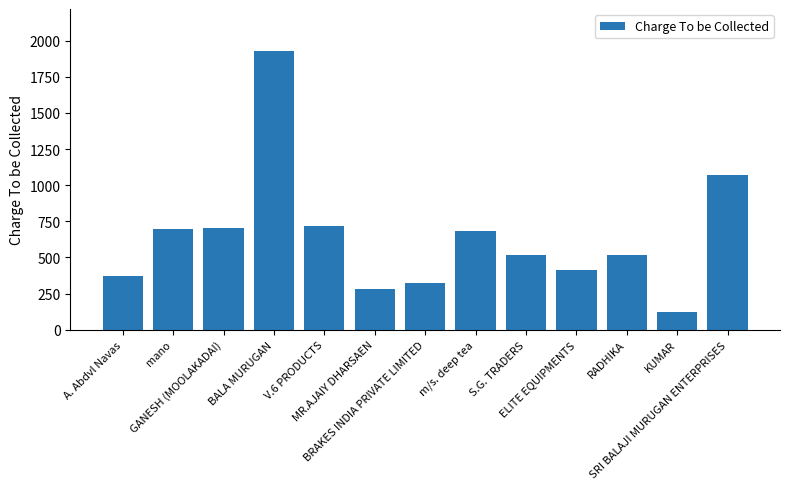

What is the value of the 9th bar from the left?

520